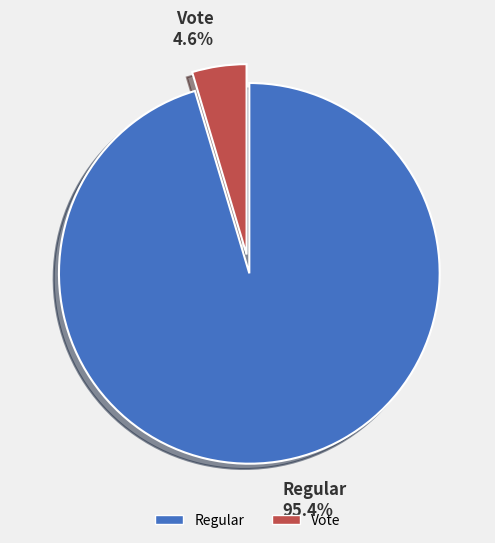

To the nearest percent, what percentage of the pie is Vote?

5%